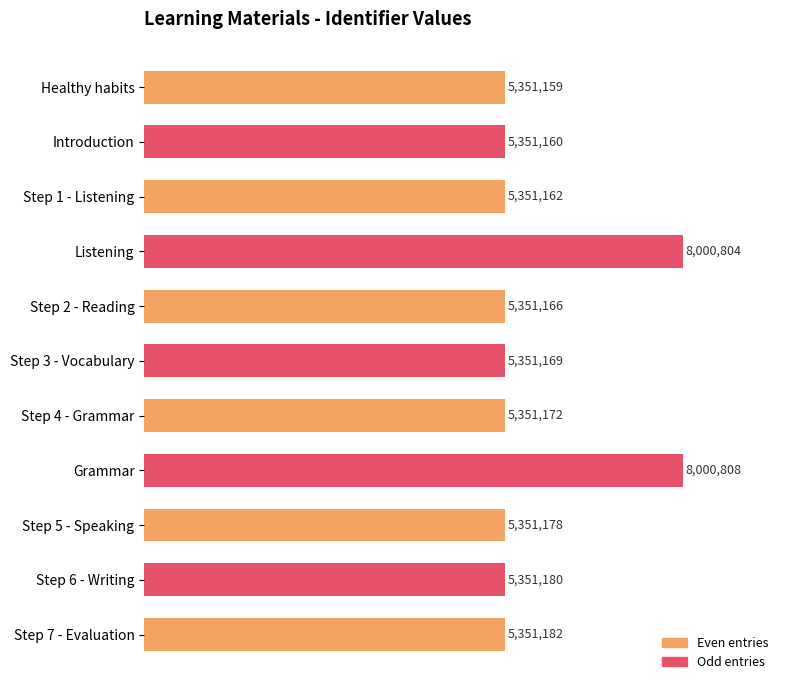

What is the label of the 7th bar from the left?

Step 4 - Grammar